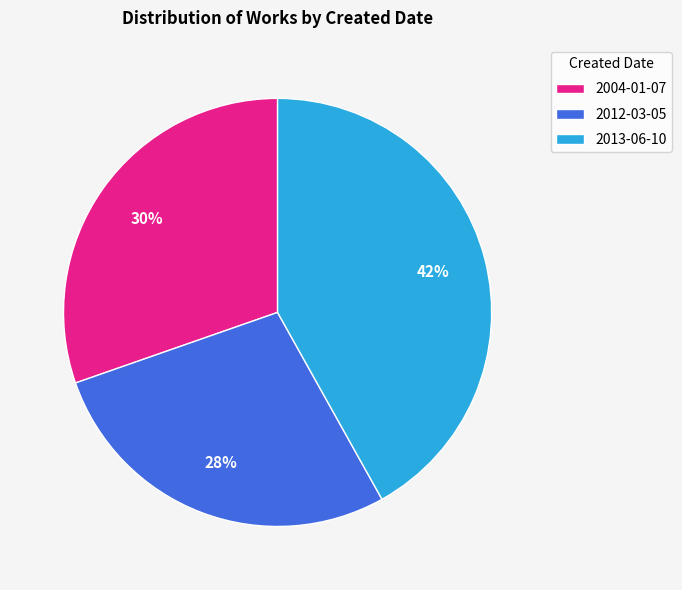

The 2004-01-07 slice represents 30% of the pie. True or false?

True